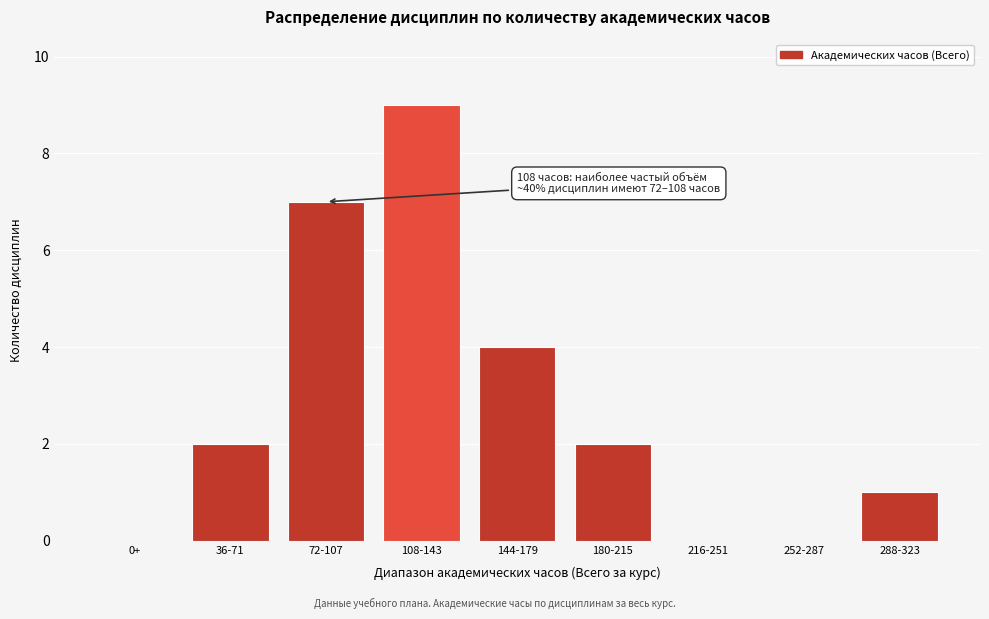

Reading left to right, what are all the values shown in this chart?

0+=0	36-71=2	72-107=7	108-143=9	144-179=4	180-215=2	216-251=0	252-287=0	288-323=1